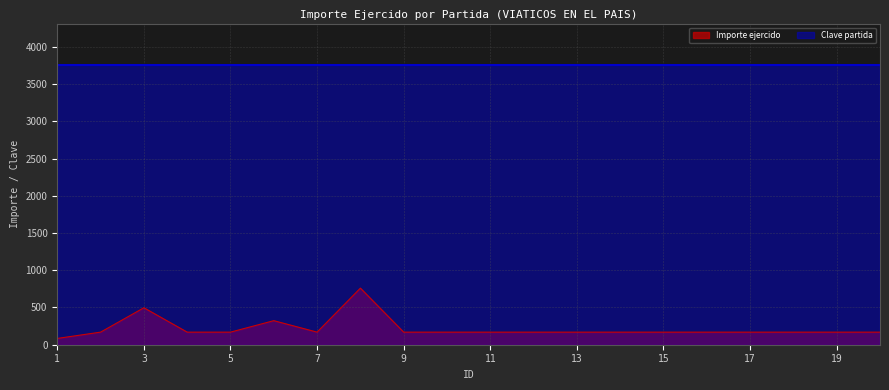

What is the greatest value displayed?

3751.0